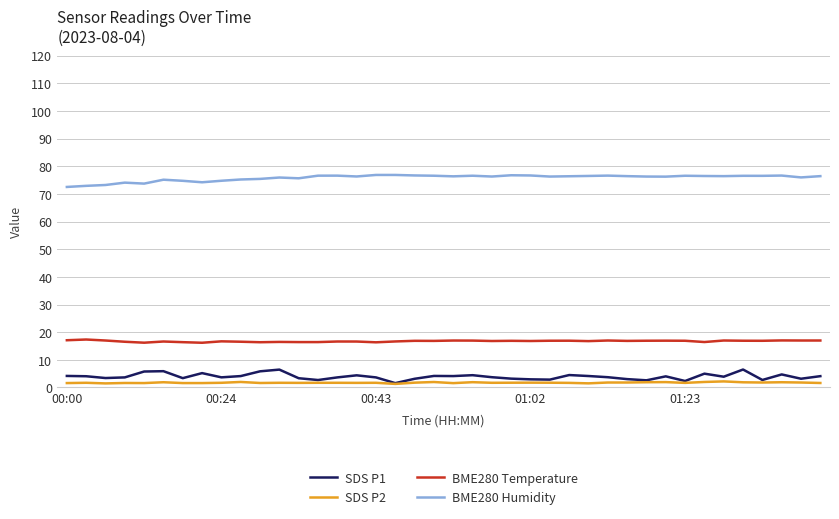

Which series has the largest total across all categories?

BME280 Humidity